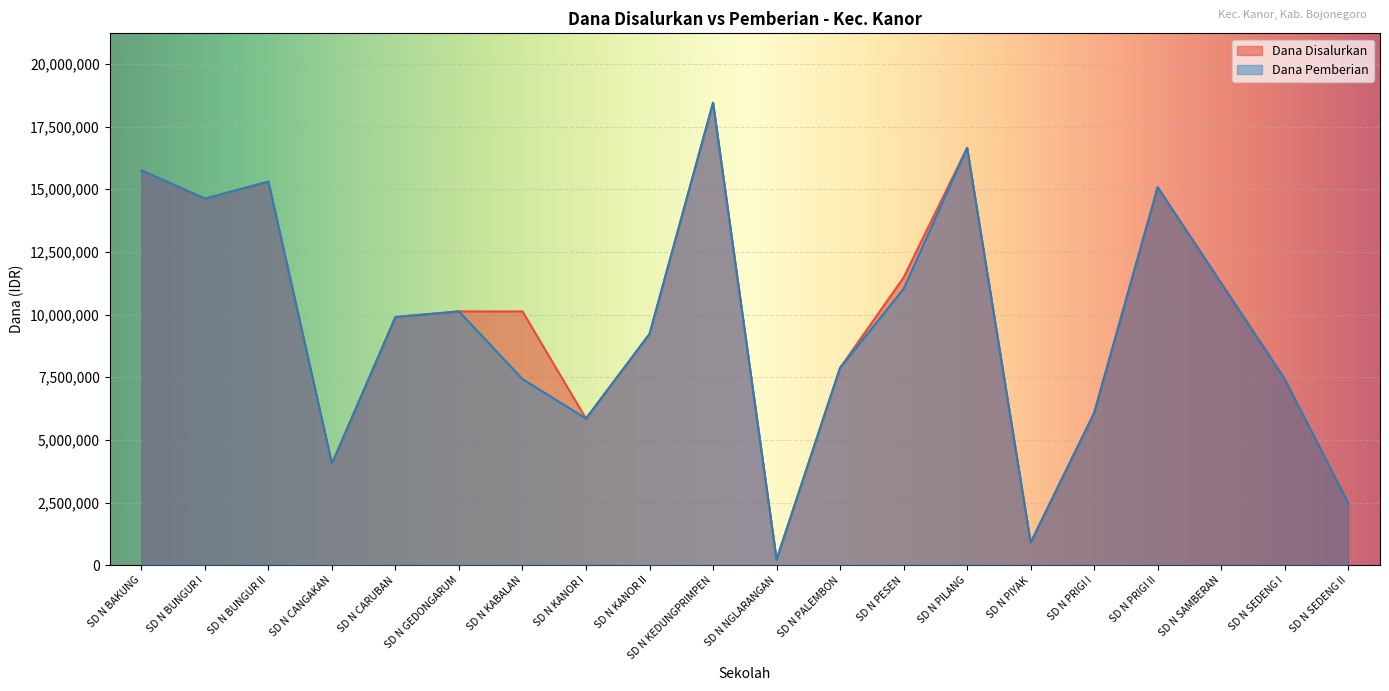

Read the Dana Pemberian value at SD N PILANG.

16650000